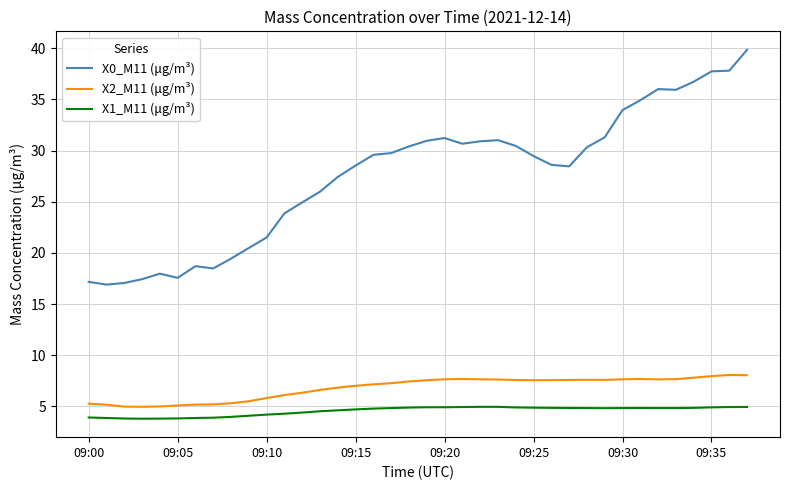

True or false: X1_M11 (μg/m³) and X0_M11 (μg/m³) intersect in this chart.

False